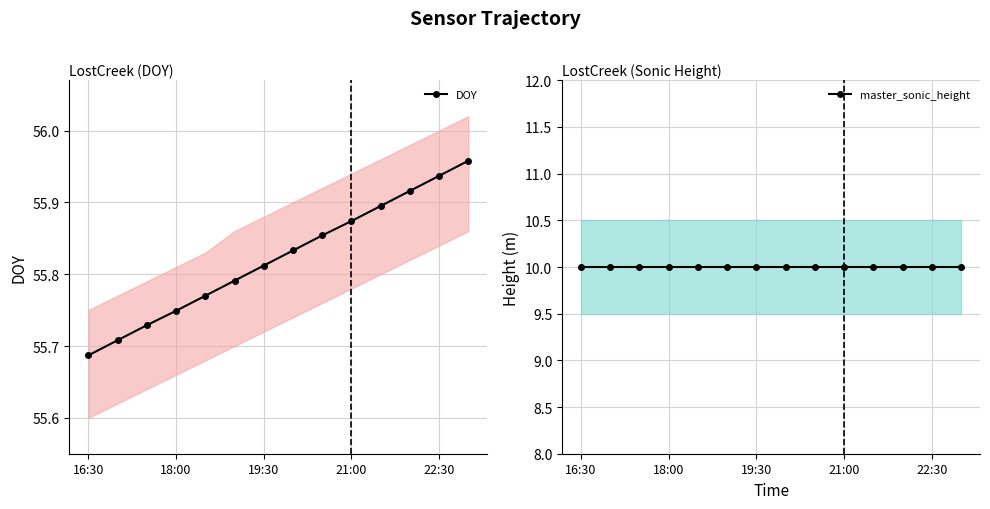

At which label does DOY reach its minimum?

16:30